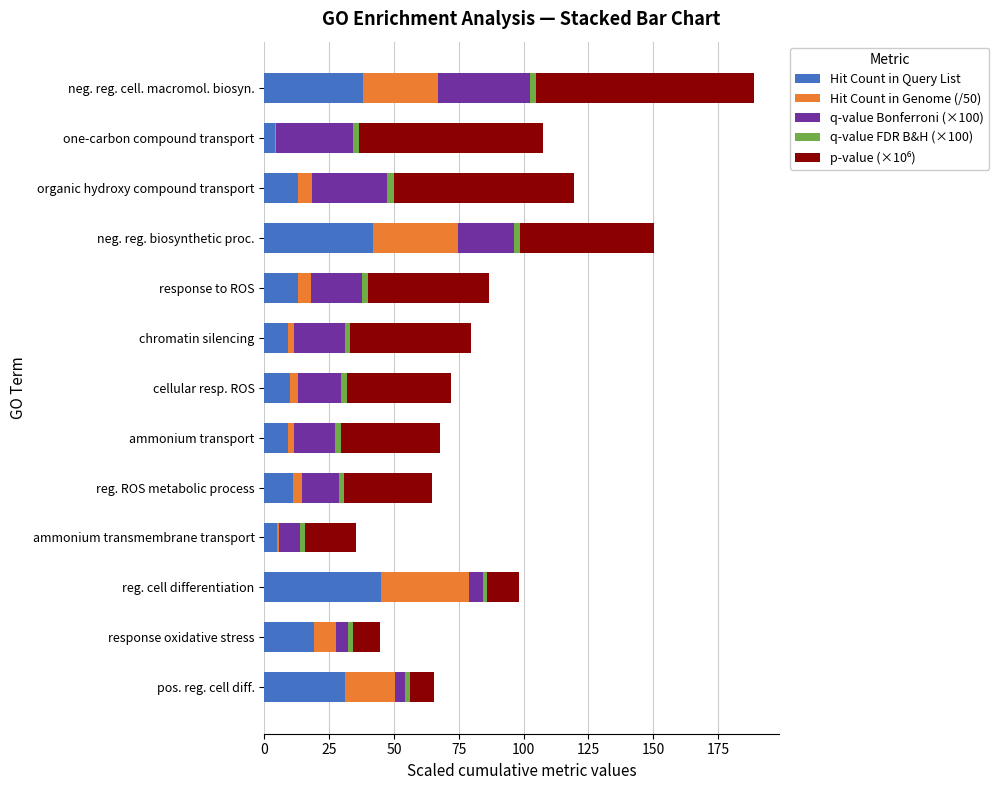

How many series are shown in this chart?

5